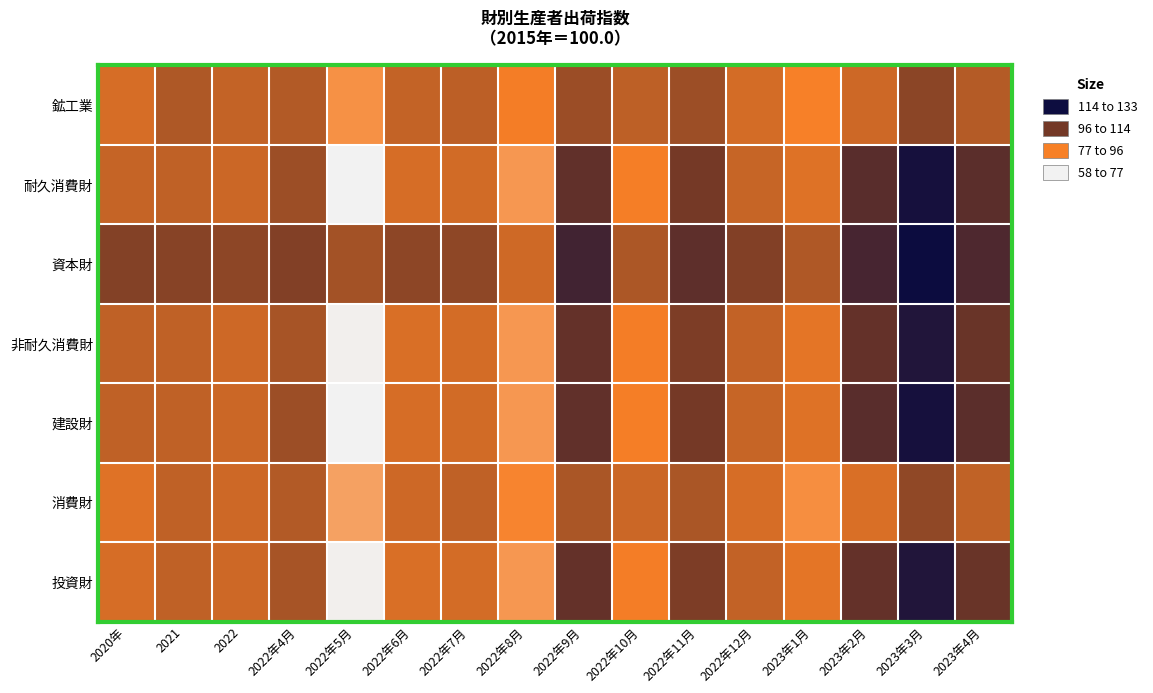

What is the spread (max minus min) of values at 2022年11月?

15.6